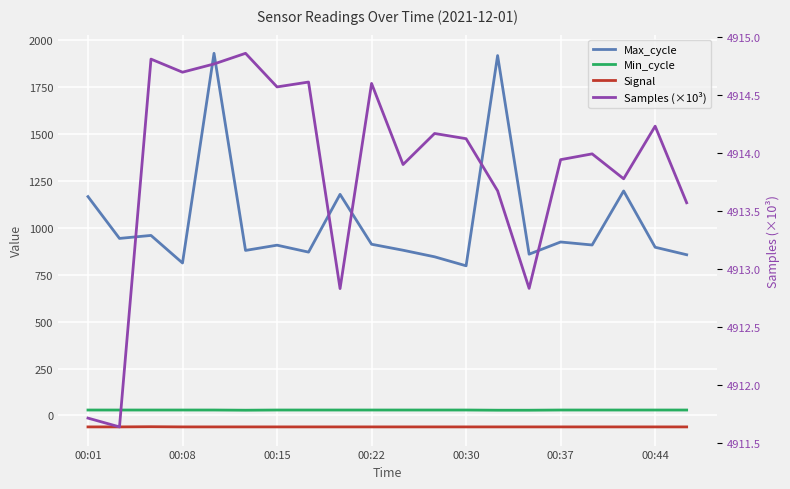

What is the sum of all Min_cycle values?

577.0